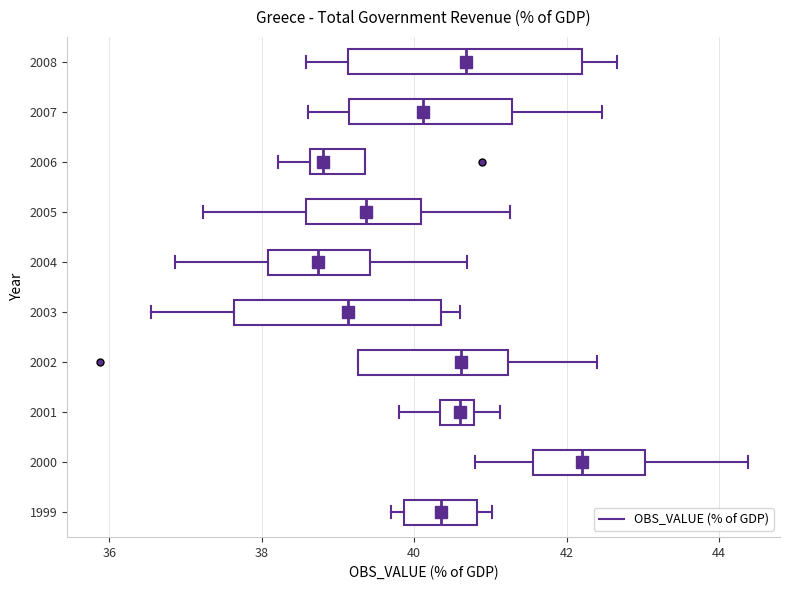

Reading bottom to top, transcribe this box plot: for each box, give where its median line is, the range the box spans, and where its two whiskers end, as read against the x-axis. The values are not printed on the chart, so give them approximately, as read against the axis.

1999: median 40.4, box 39.8 to 40.8, whiskers 39.6 to 41.0
2000: median 42.2, box 41.6 to 43.0, whiskers 40.8 to 44.4
2001: median 40.6, box 40.4 to 40.8, whiskers 39.8 to 41.2
2002: median 40.6, box 39.2 to 41.2, whiskers 39.2 to 42.4
2003: median 39.2, box 37.6 to 40.4, whiskers 36.6 to 40.6
2004: median 38.8, box 38.0 to 39.4, whiskers 36.8 to 40.6
2005: median 39.4, box 38.6 to 40.0, whiskers 37.2 to 41.2
2006: median 38.8, box 38.6 to 39.4, whiskers 38.2 to 39.4
2007: median 40.2, box 39.2 to 41.2, whiskers 38.6 to 42.4
2008: median 40.6, box 39.2 to 42.2, whiskers 38.6 to 42.6